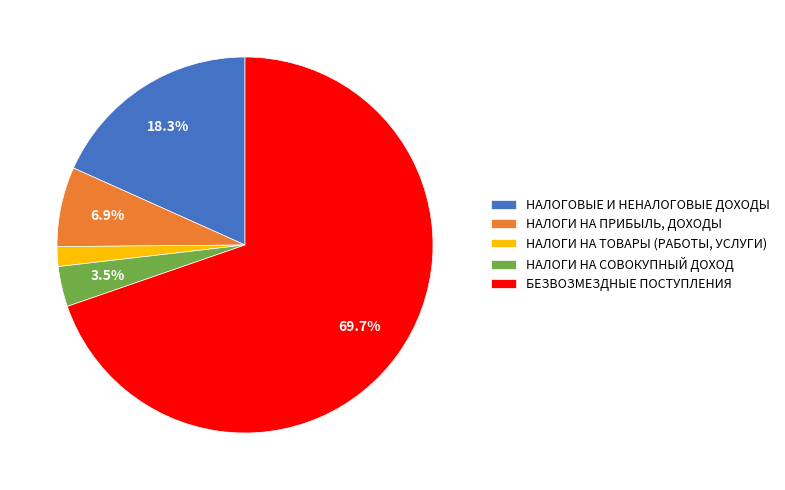

To the nearest percent, what is the difference between the НАЛОГИ НА ТОВАРЫ (РАБОТЫ, УСЛУГИ) and НАЛОГИ НА СОВОКУПНЫЙ ДОХОД slice percentages?

2%